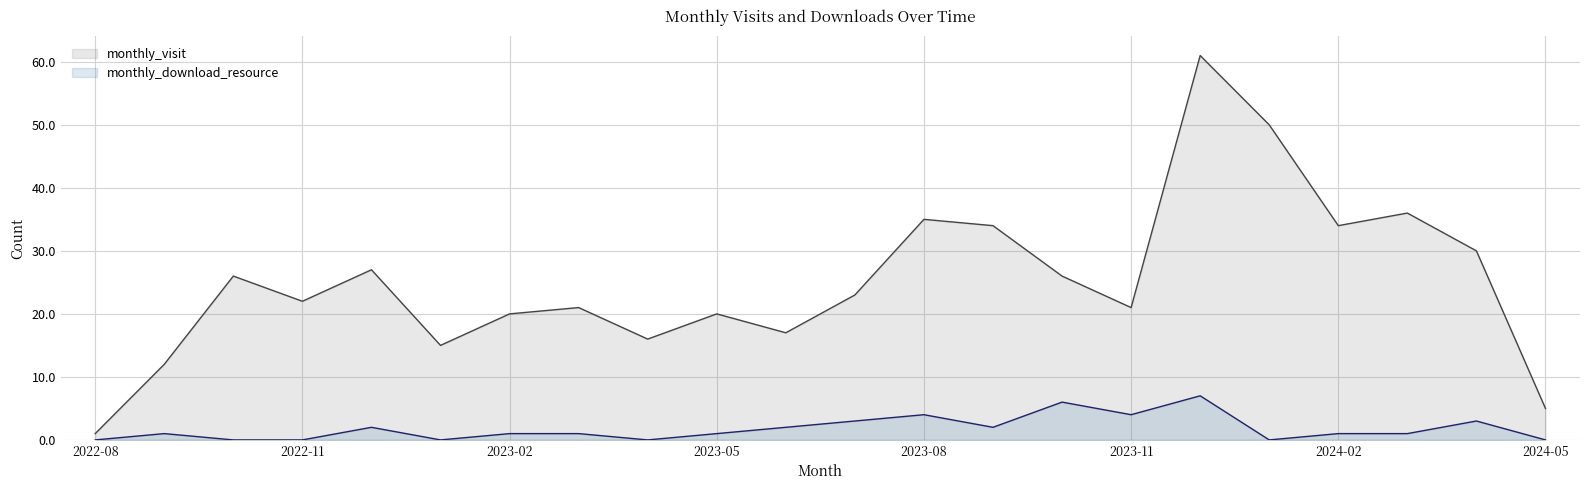

Which series has the widest spread of values?

monthly_visit